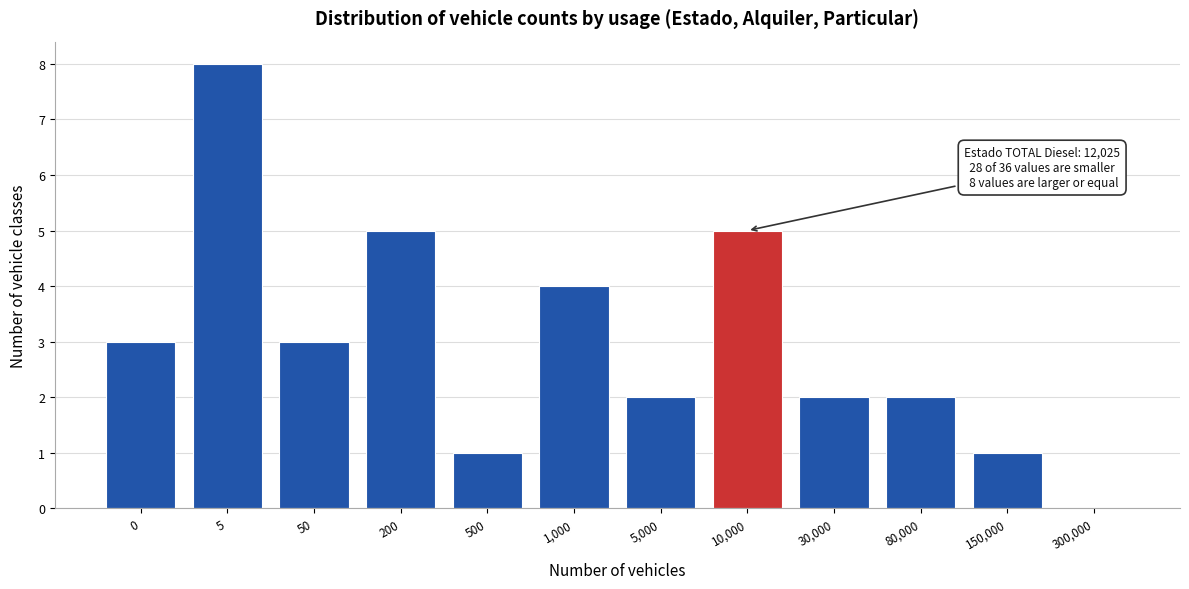

Reading left to right, what are all the values shown in this chart?

0=3	5=8	50=3	200=5	500=1	1,000=4	5,000=2	10,000=5	30,000=2	80,000=2	150,000=1	300,000=0